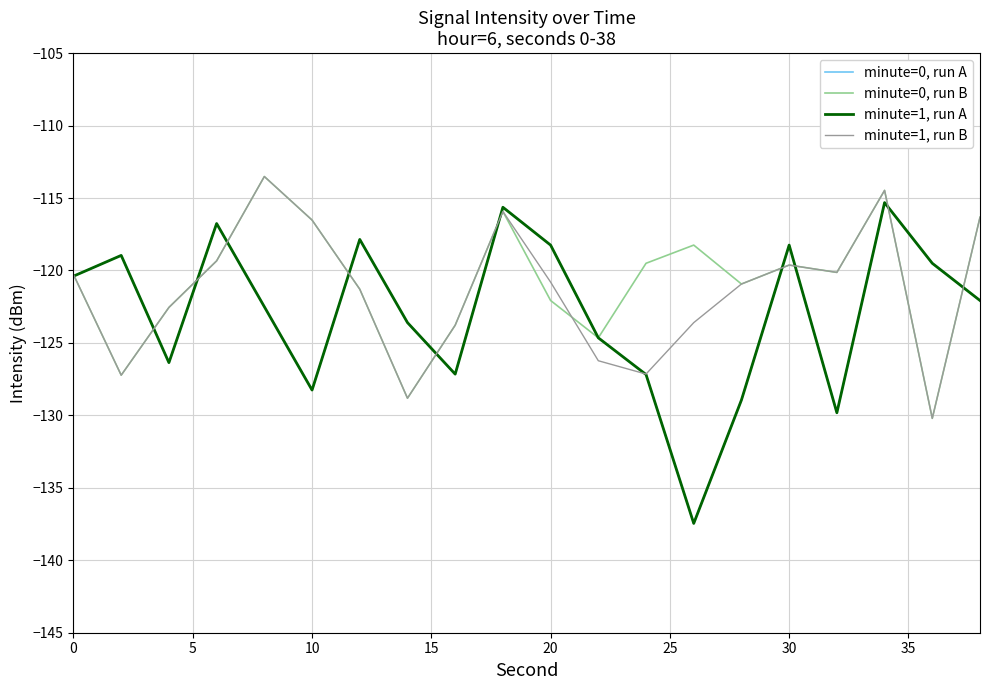

Is this an area chart (filled region under the line)?

No